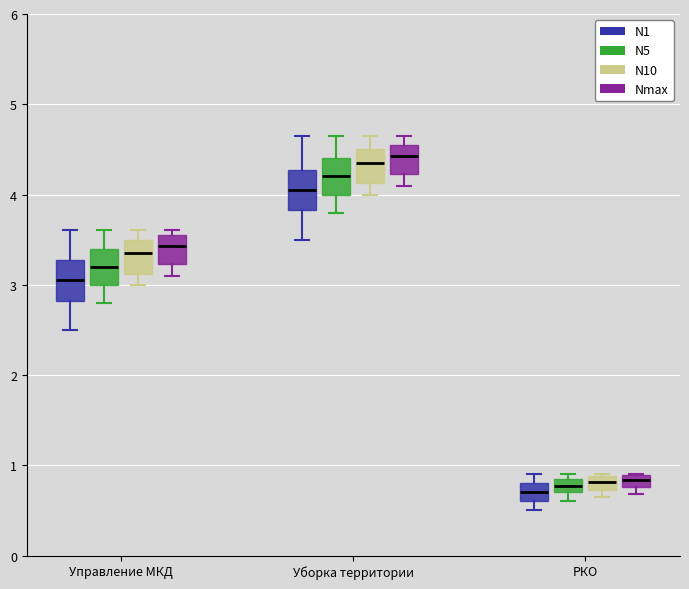

Where does the upper whisker of the box for Управление МКД (N1) end on the y-axis? The values are not printed on the chart, so give them approximately, as read against the axis.

3.6